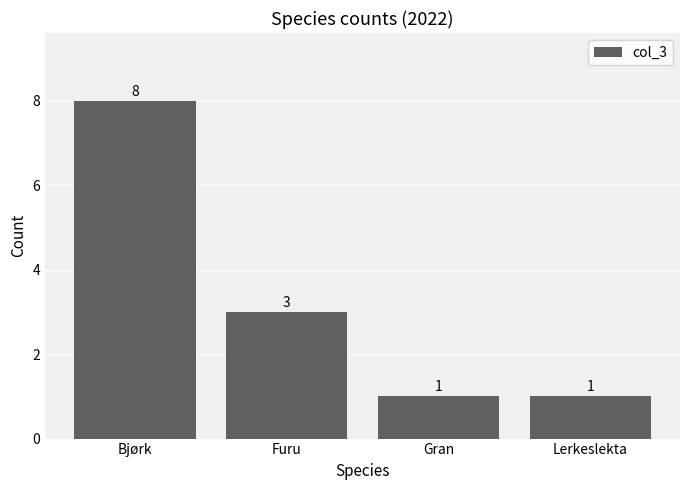

The chart shows a value of 8 at Bjørk. True or false?

True